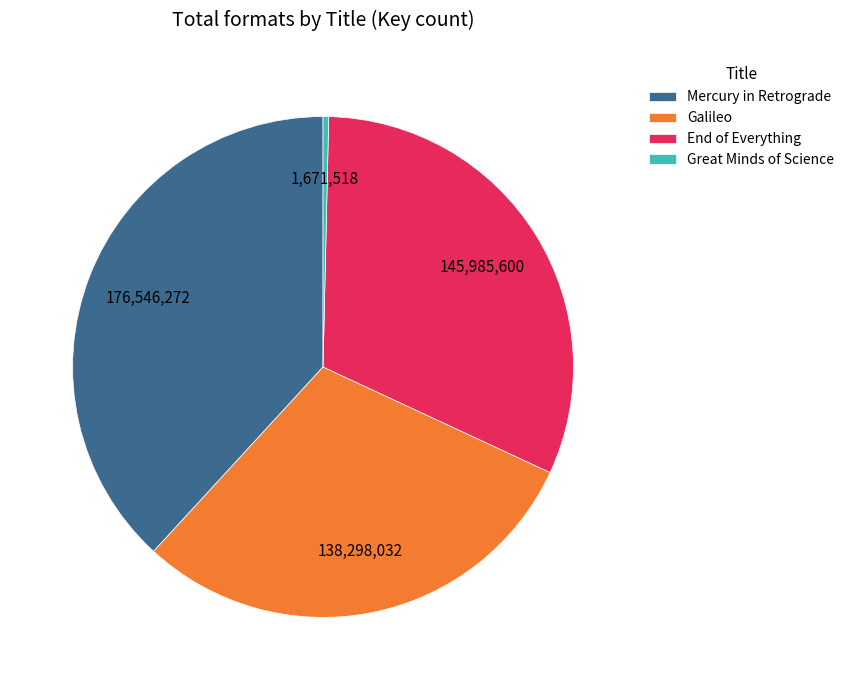

Is the sum of Mercury in Retrograde and Great Minds of Science greater than half?

No